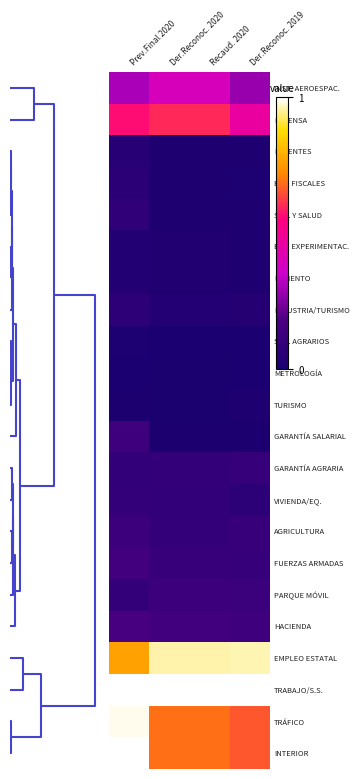

Rank the series by their maximum value, from lowest to highest.

METROLOGÍA, SEG. AGRARIOS, TURISMO, FOMENTO, EST. EXPERIMENTAC., PATENTES, EST. FISCALES, INDUSTRIA/TURISMO, SEG. Y SALUD, VIVIENDA/EQ., GARANTÍA AGRARIA, PARQUE MÓVIL, AGRICULTURA, GARANTÍA SALARIAL, FUERZAS ARMADAS, HACIENDA, INST. AEROESPAC., DEFENSA, EMPLEO ESTATAL, TRÁFICO, INTERIOR, TRABAJO/S.S.